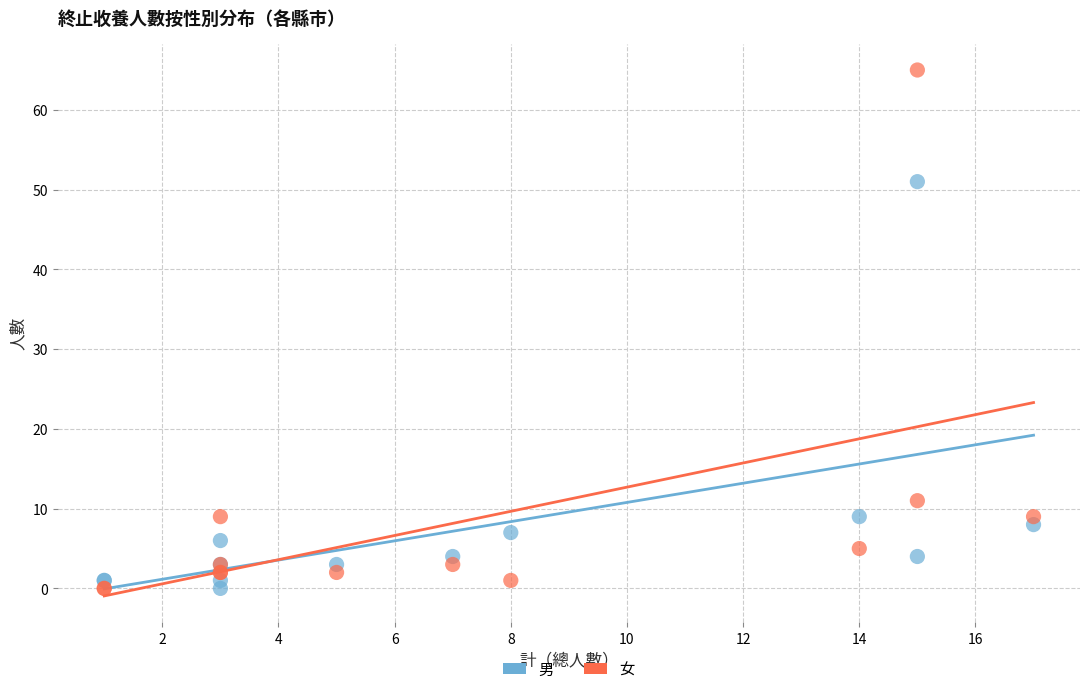

Which series contains the highest Y value?

女